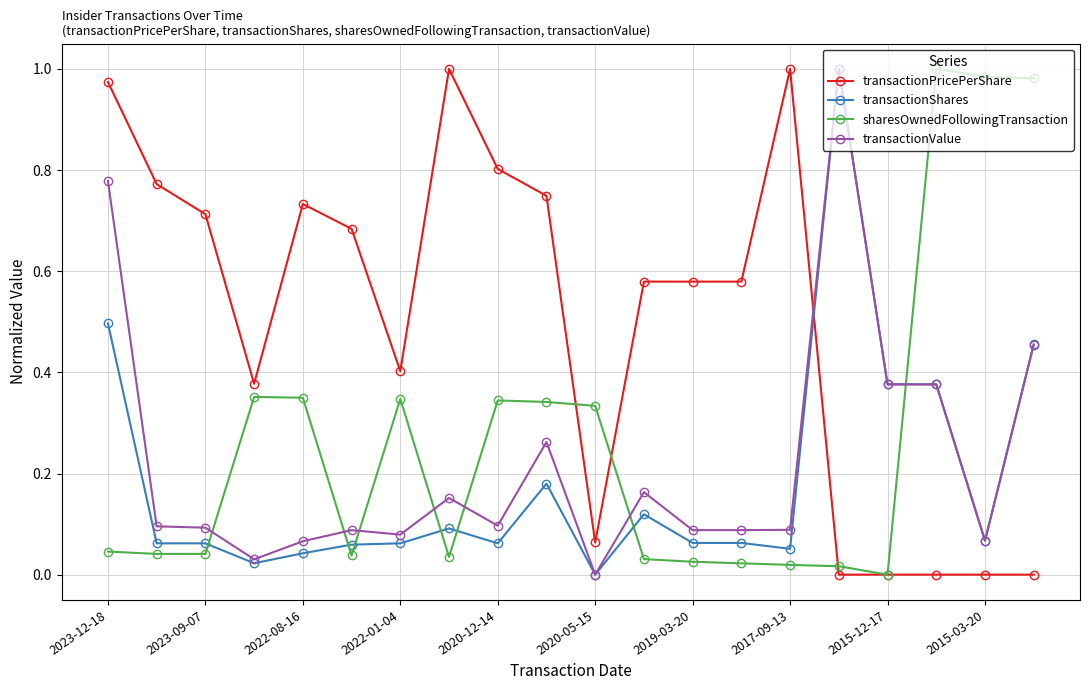

True or false: transactionPricePerShare has more than 1 interior local peaks.

True